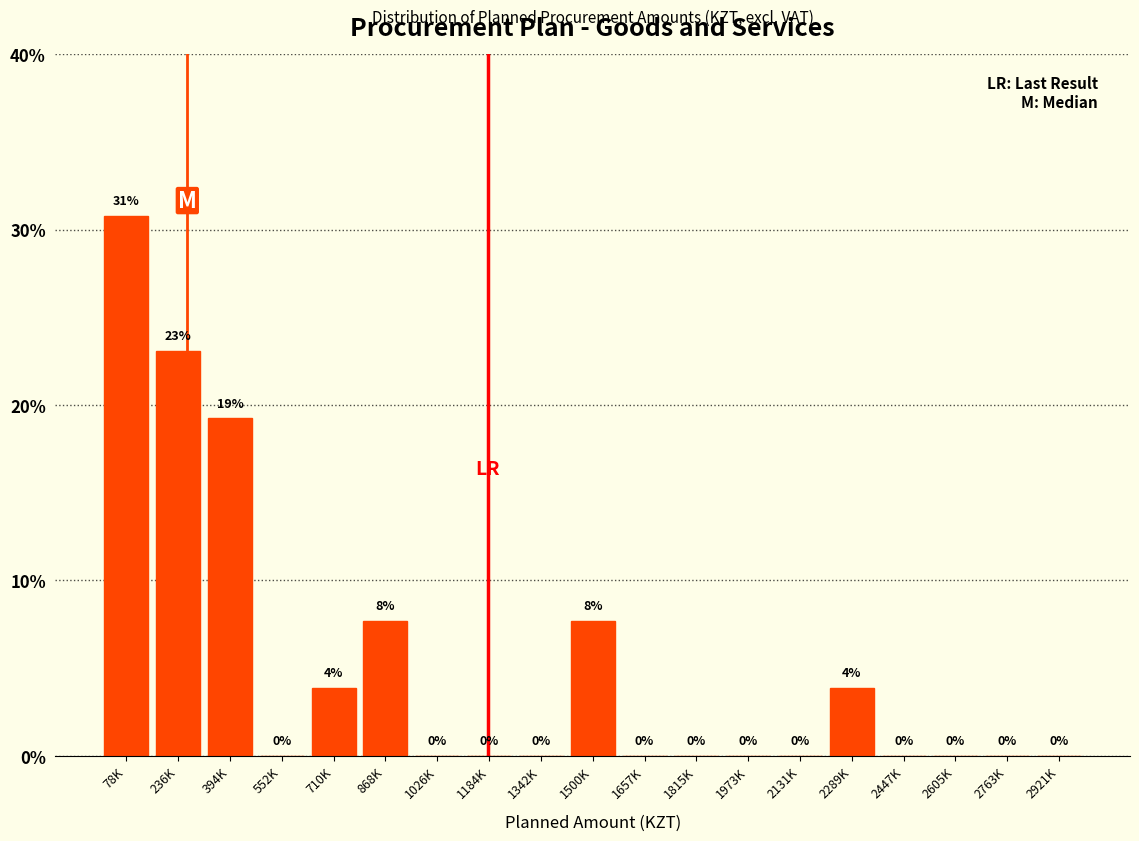

True or false: the data shows 0.0 at 2605K.

True